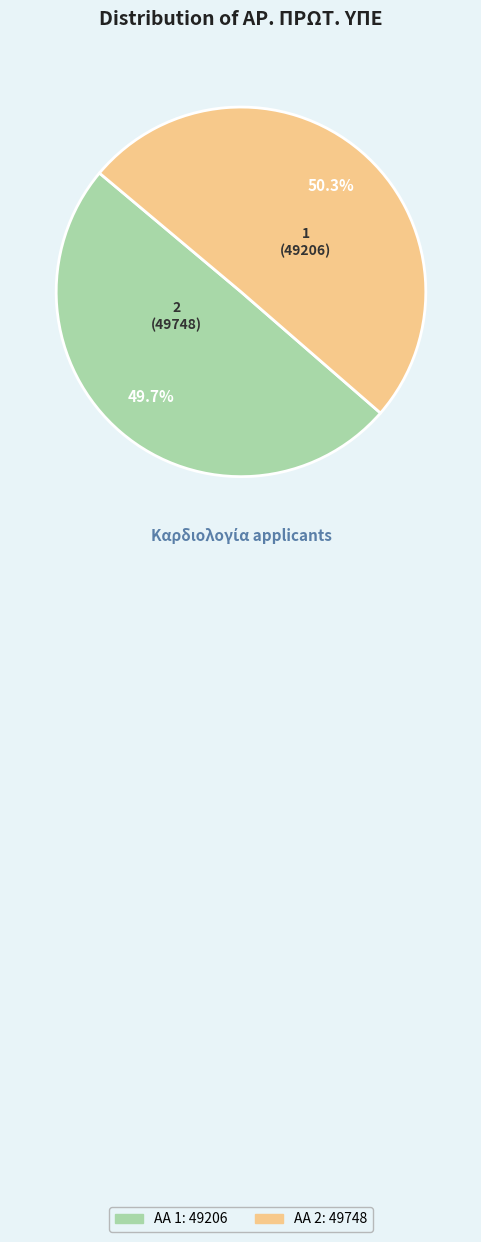

Which has a higher value, 2 or 1?

2